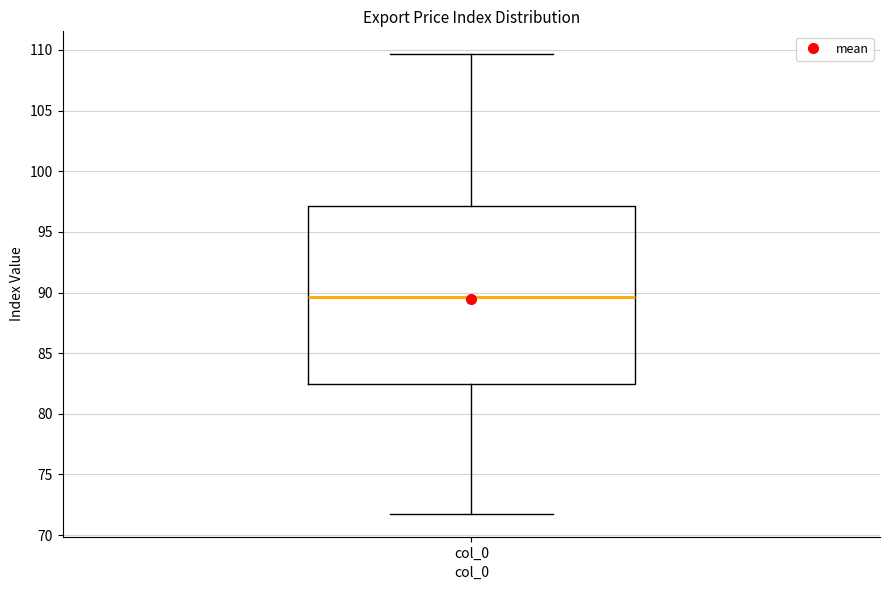

Where is the lower edge of the box for col_0 on the y-axis? The values are not printed on the chart, so give them approximately, as read against the axis.

82.5